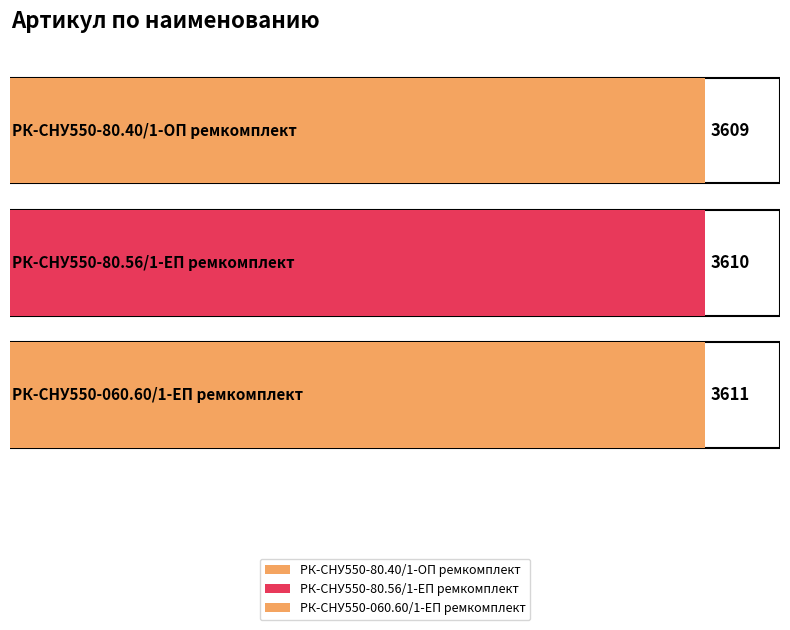

What is the average value?

3610